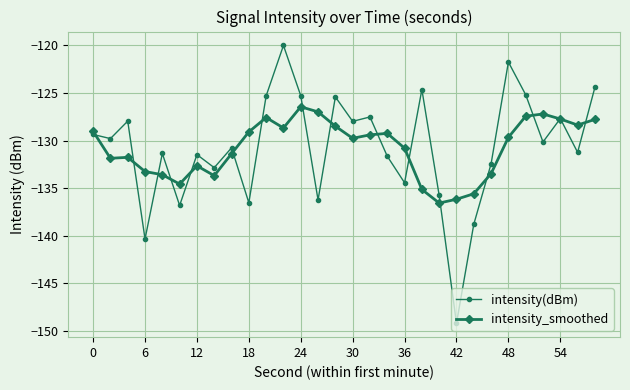

What is the value of the intensity(dBm) point at the 11th from the left?

-125.3